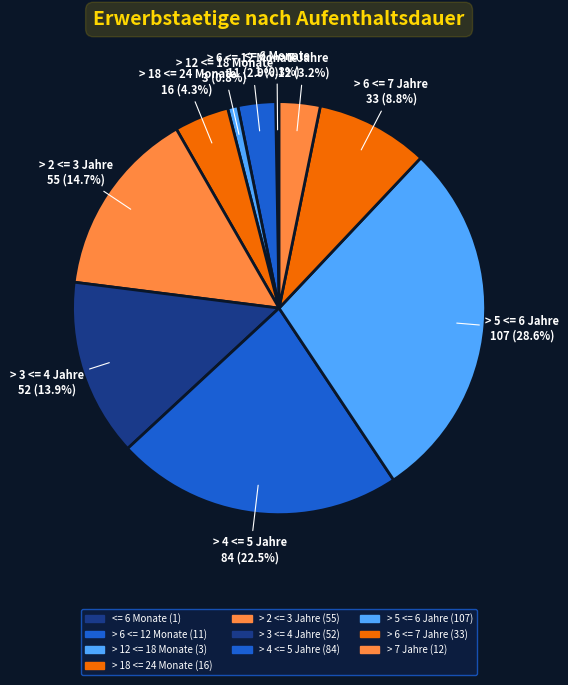

What is the largest slice in the pie chart?

> 5 <= 6 Jahre